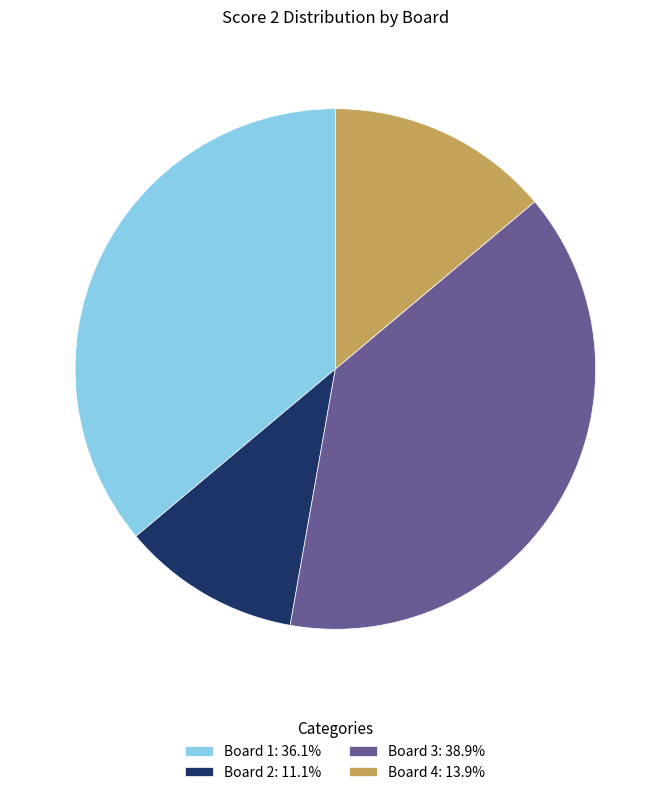

Is there any slice that represents more than half of the pie?

No